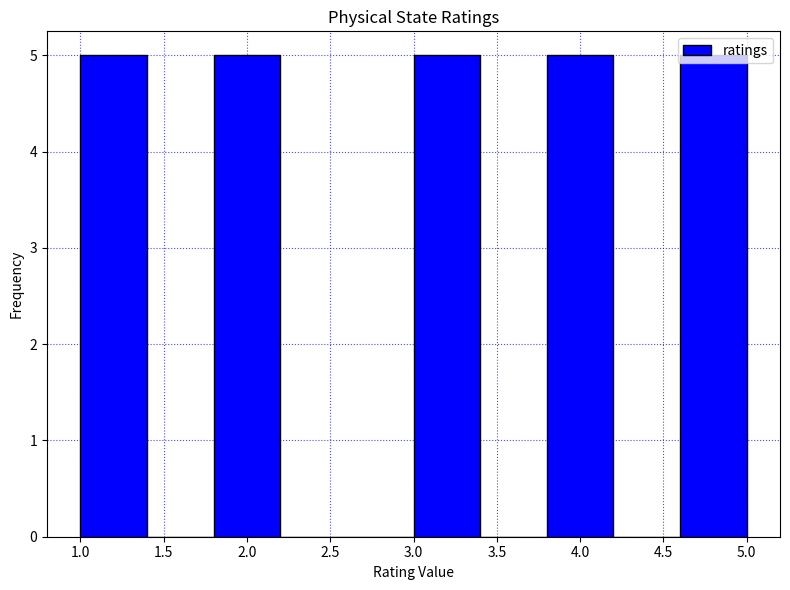

Reading left to right, list every bar in this chart as the range it spans on the x-axis followed by its height. The values are not printed on the chart, so give them approximately, as read against the axis.

1.0 to 1.4: 5
1.4 to 1.8: 0
1.8 to 2.2: 5
2.2 to 2.6: 0
2.6 to 3.0: 0
3.0 to 3.4: 5
3.4 to 3.8: 0
3.8 to 4.2: 5
4.2 to 4.6: 0
4.6 to 5.0: 5